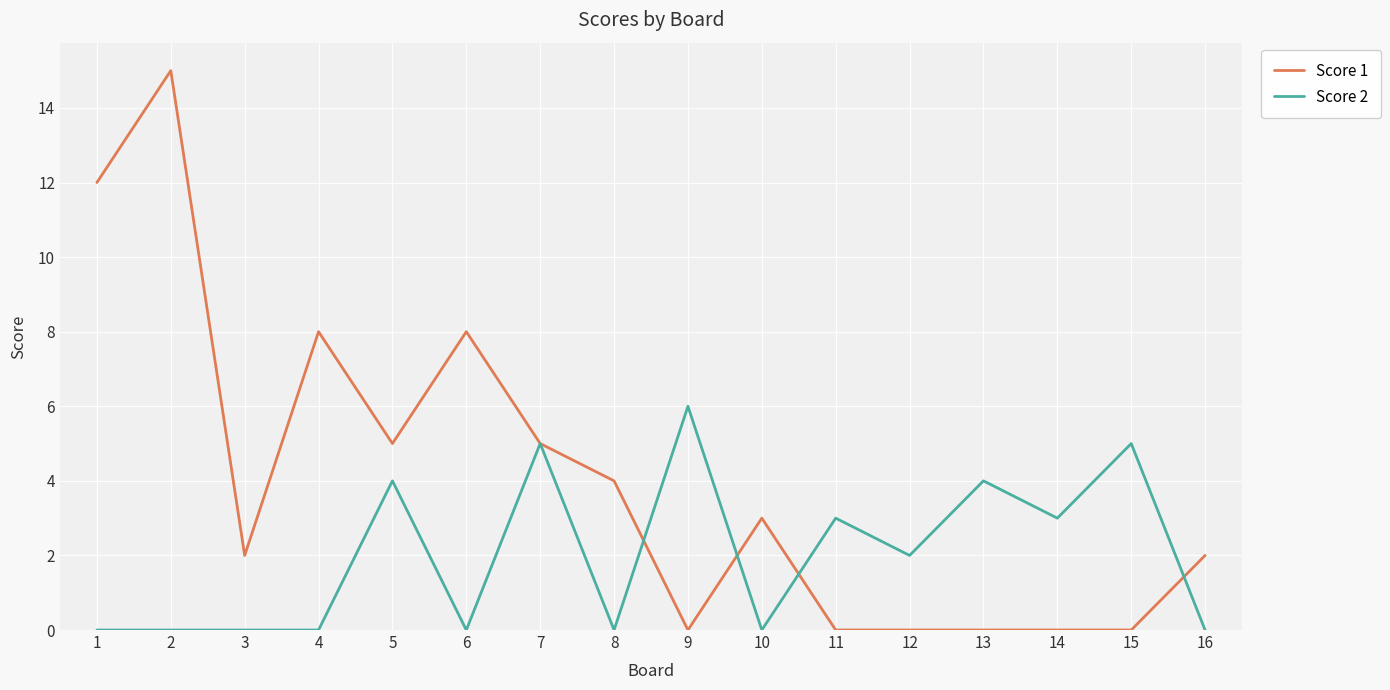

What is the average value of the Score 2 series?

2